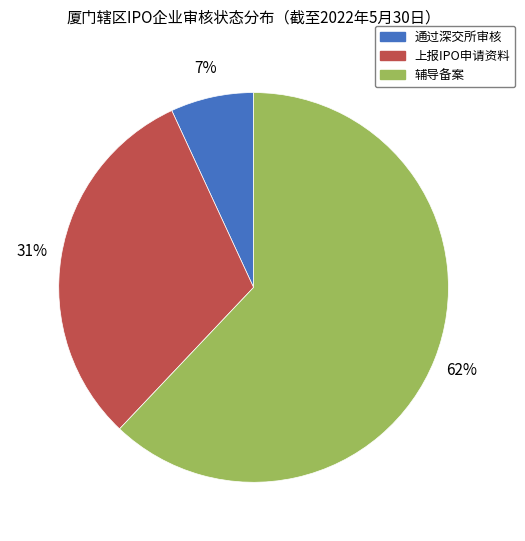

To the nearest percent, what is the difference between the largest and smallest slice percentages?

55%